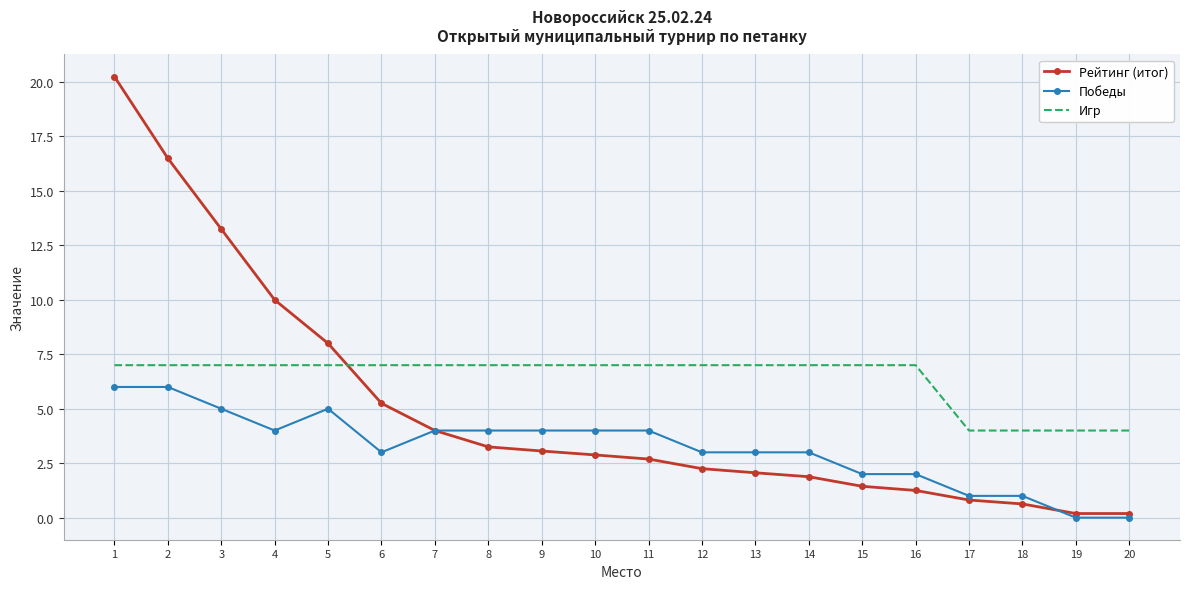

True or false: Рейтинг (итог) and Победы cross at least once.

True